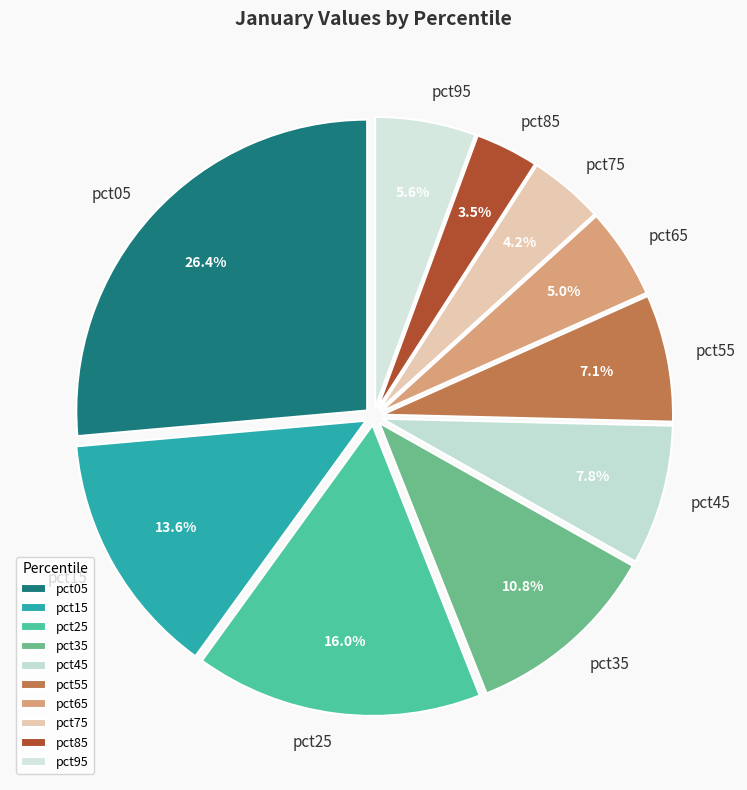

Is it true that pct65 is 5% of the pie?

True